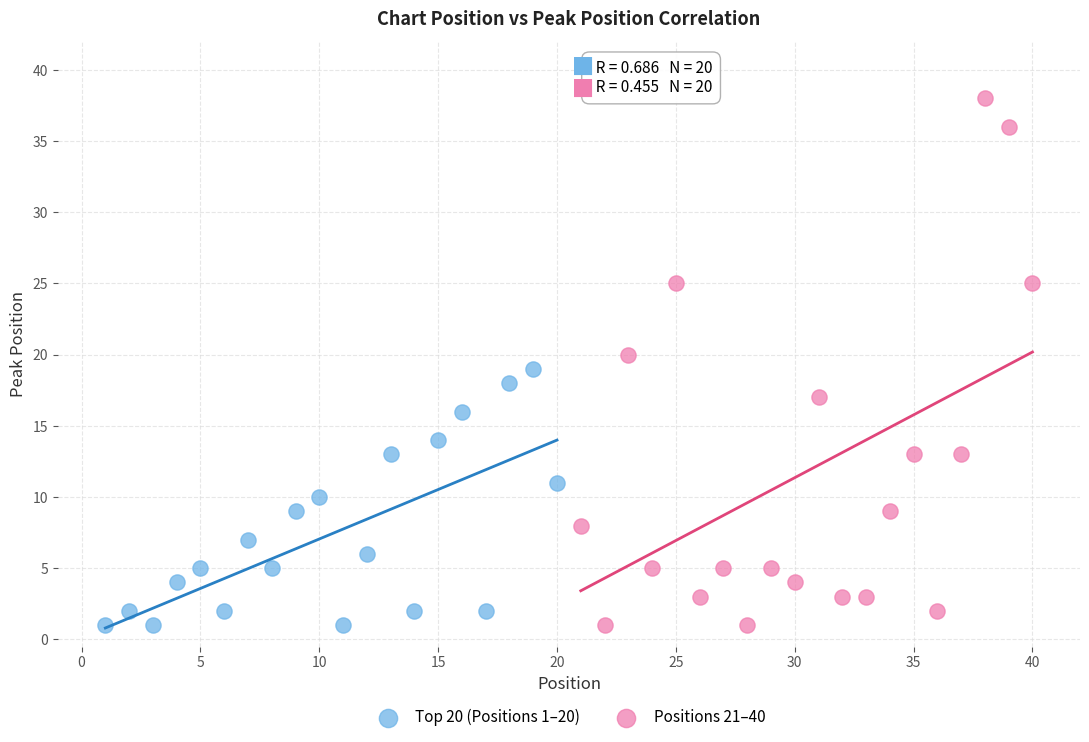

What are all the series names shown in the legend?

Top 20 (Positions 1–20), Positions 21–40